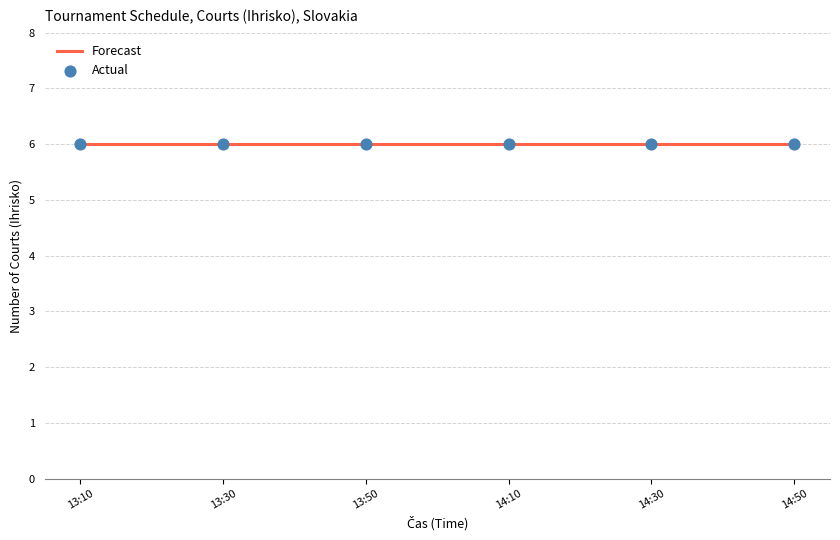

Is the value of Actual at 13:10 greater than the value of Forecast at 13:10?

No